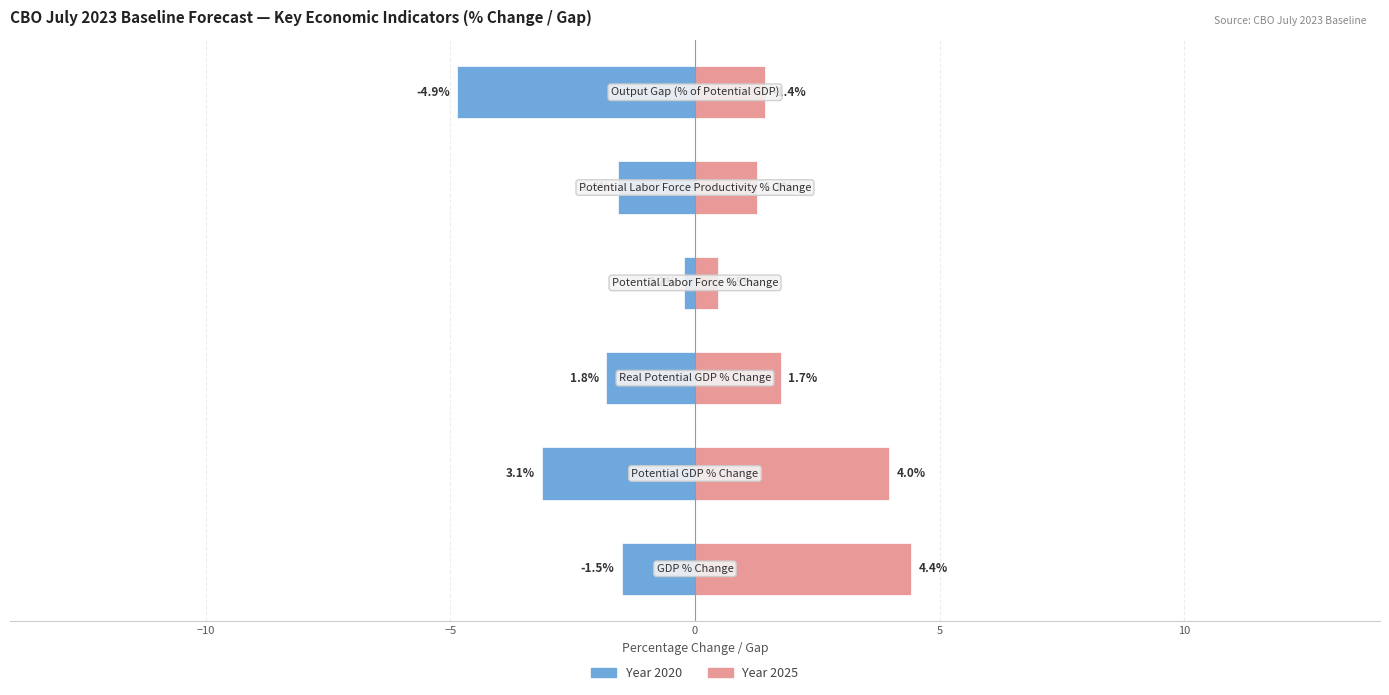

At how many categories does at least one series exceed 2?

2